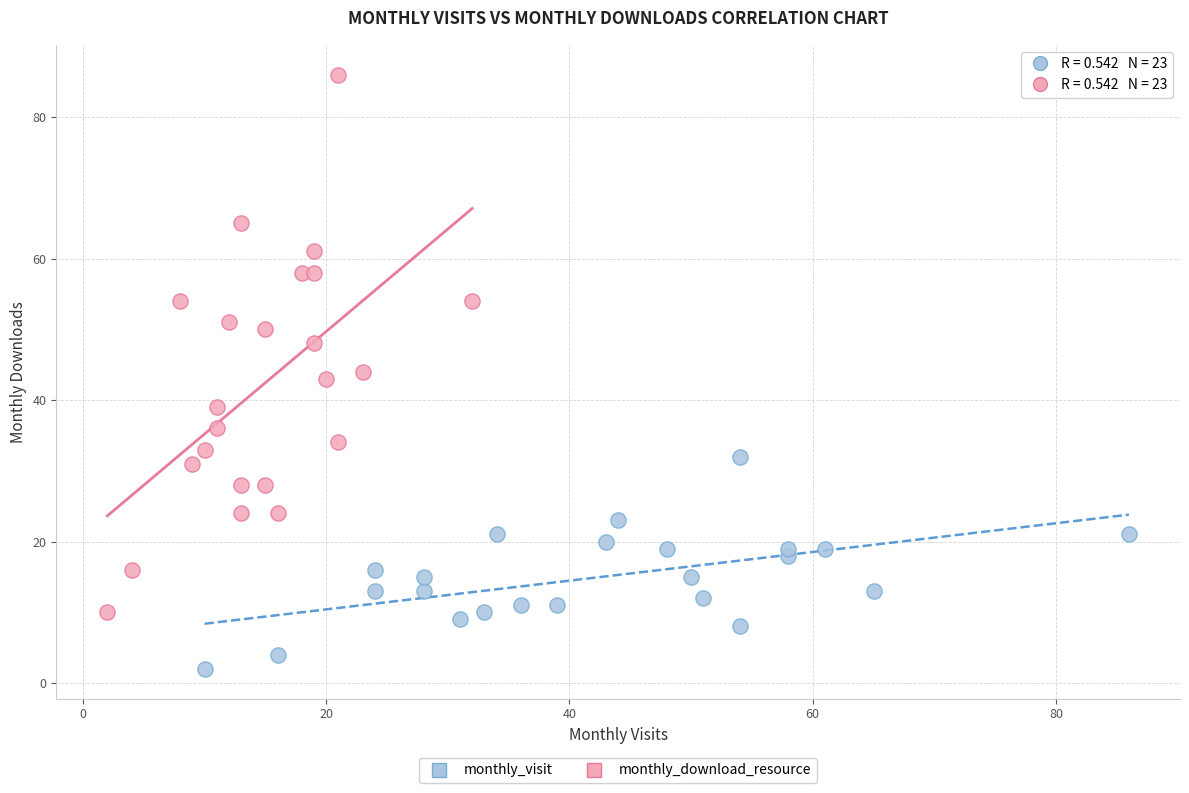

Which series has the widest spread of Y values?

monthly_download_resource